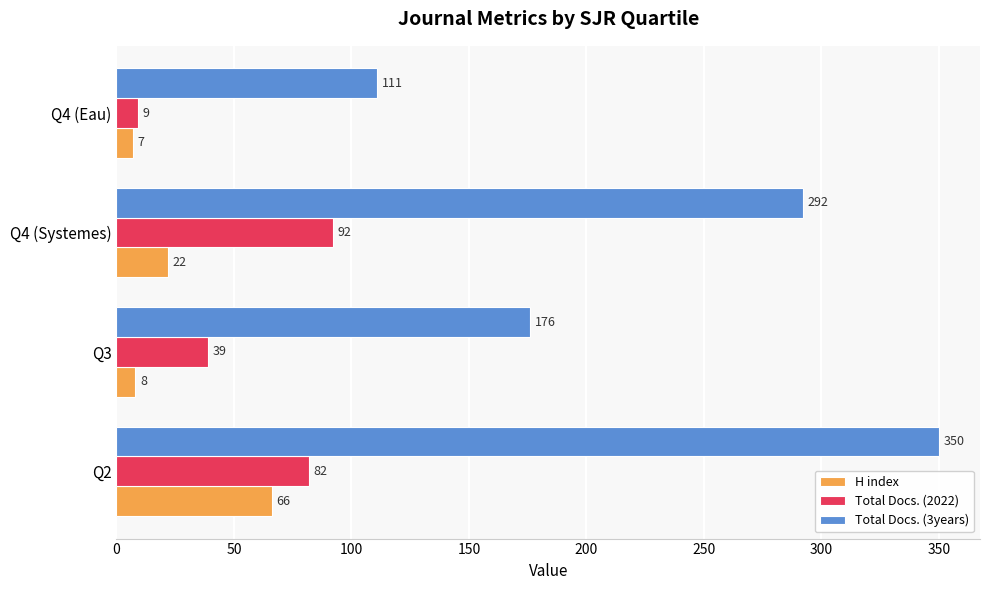

Rank the categories by H index value from lowest to highest.

Q4 (Eau), Q3, Q4 (Systemes), Q2